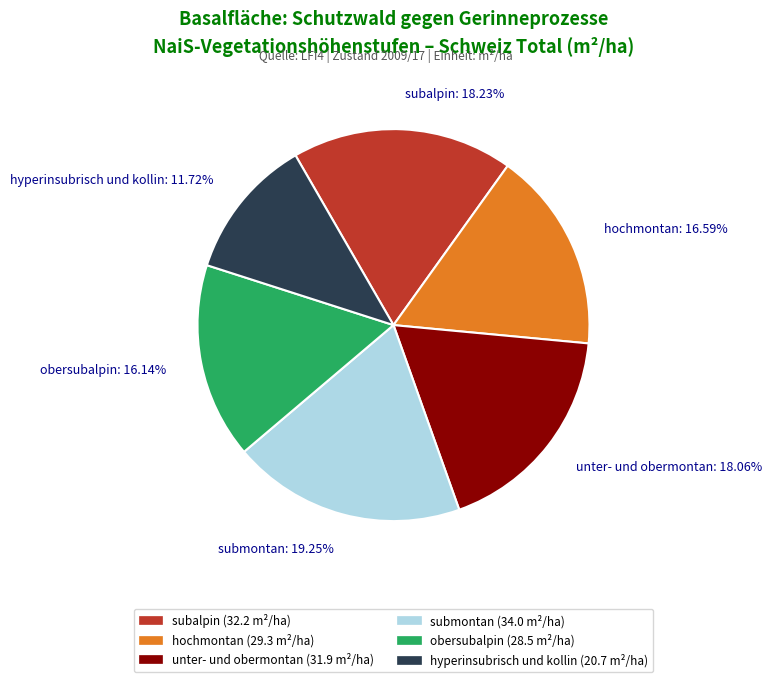

What is the smallest slice in the pie chart?

hyperinsubrisch und kollin